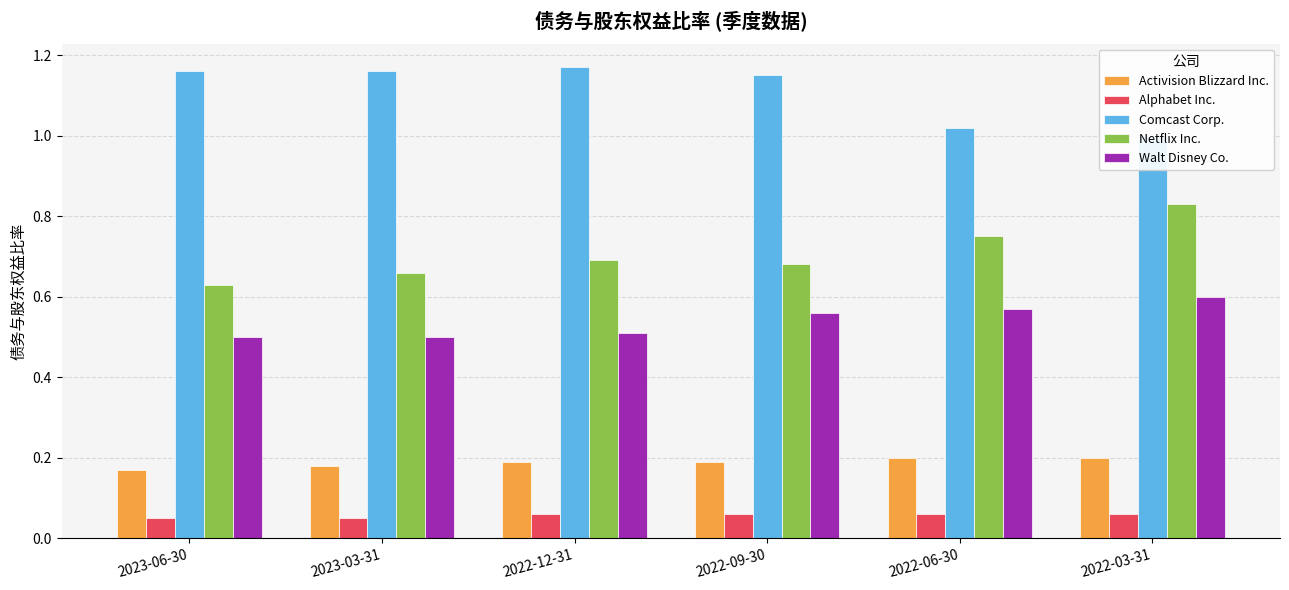

Reading left to right, what are all the values shown in this chart?

Activision Blizzard Inc.: 0.2	0.2	0.2	0.2	0.2	0.2
Alphabet Inc.: 0.1	0.1	0.1	0.1	0.1	0.1
Comcast Corp.: 1.2	1.2	1.2	1.1	1.0	1.0
Netflix Inc.: 0.6	0.7	0.7	0.7	0.8	0.8
Walt Disney Co.: 0.5	0.5	0.5	0.6	0.6	0.6